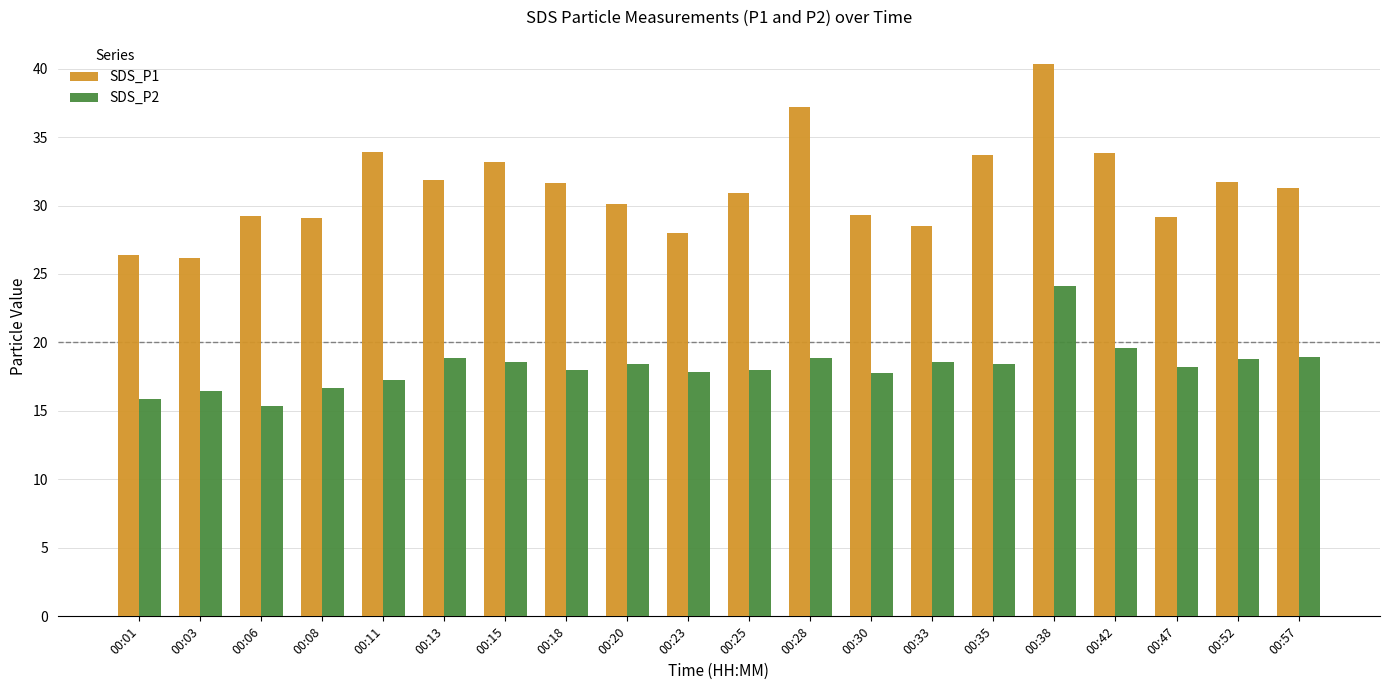

What is the total value across all series at 00:30?

47.1